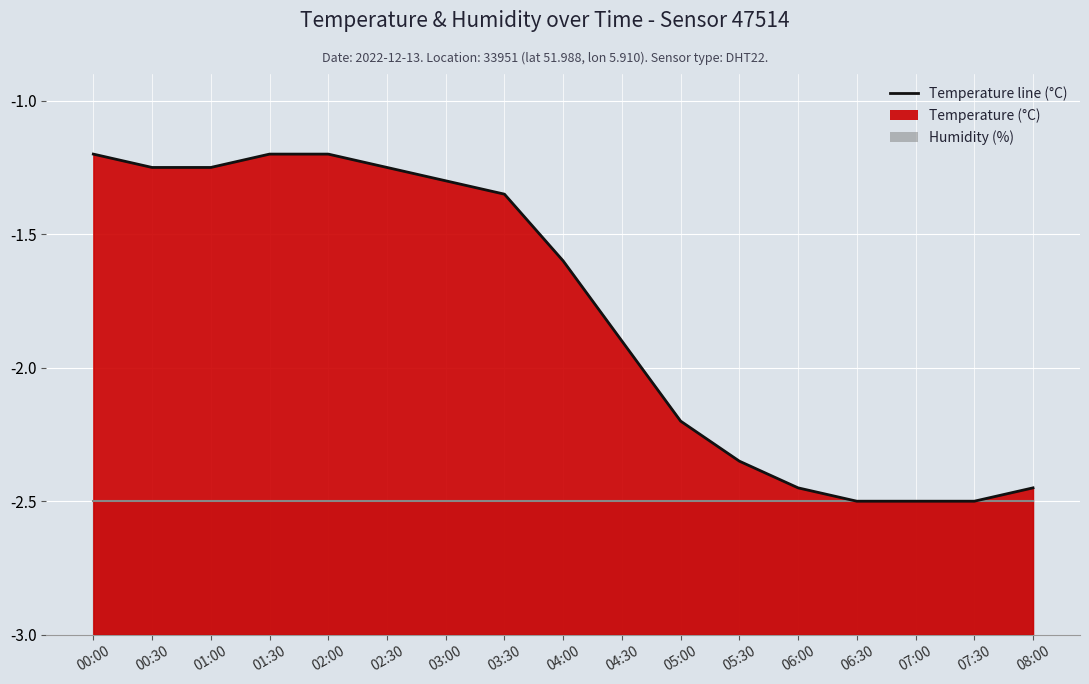

What is the difference between the second highest and second lowest values?

1.3